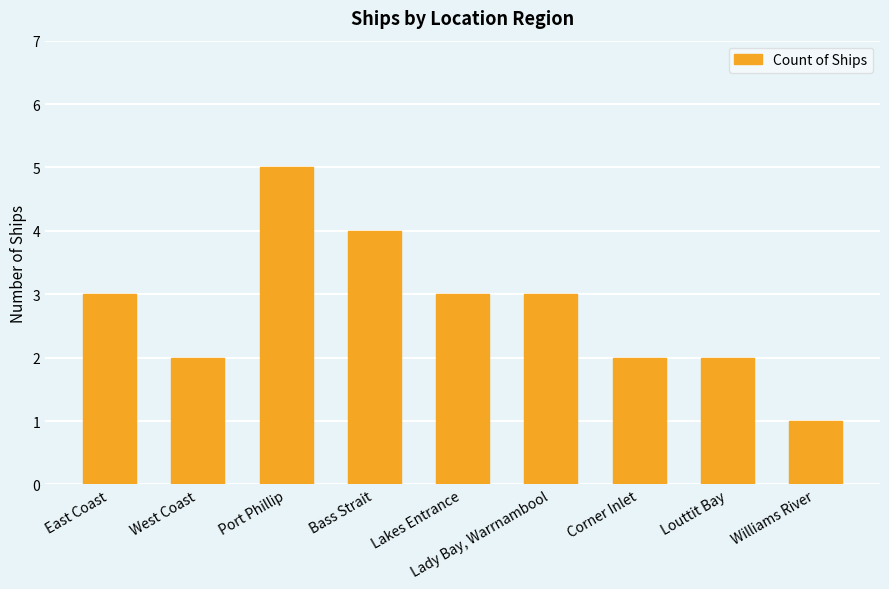

At which category does the chart reach its peak across all series?

Port Phillip